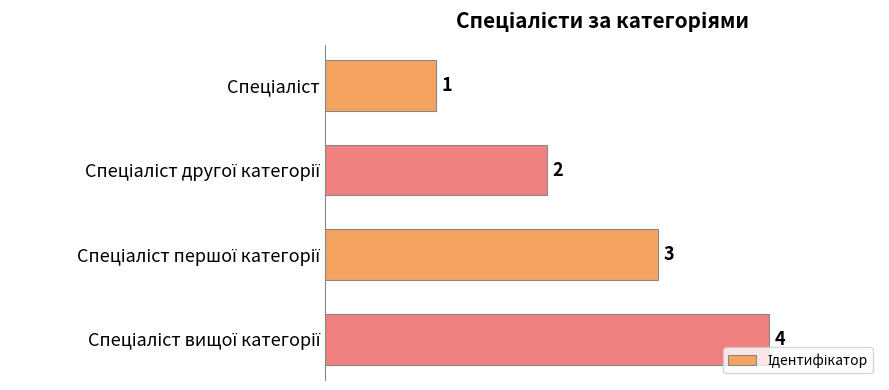

Count the values in the range 2 to 4.

3